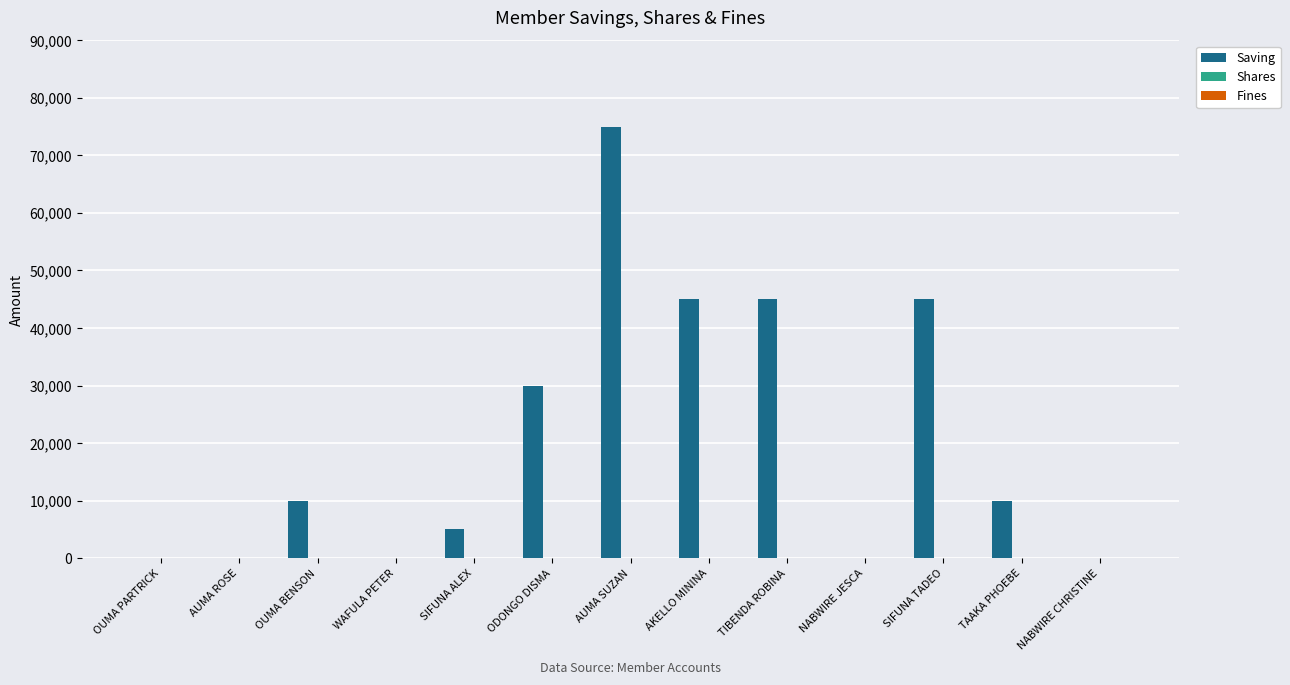

Are the bars horizontal?

No